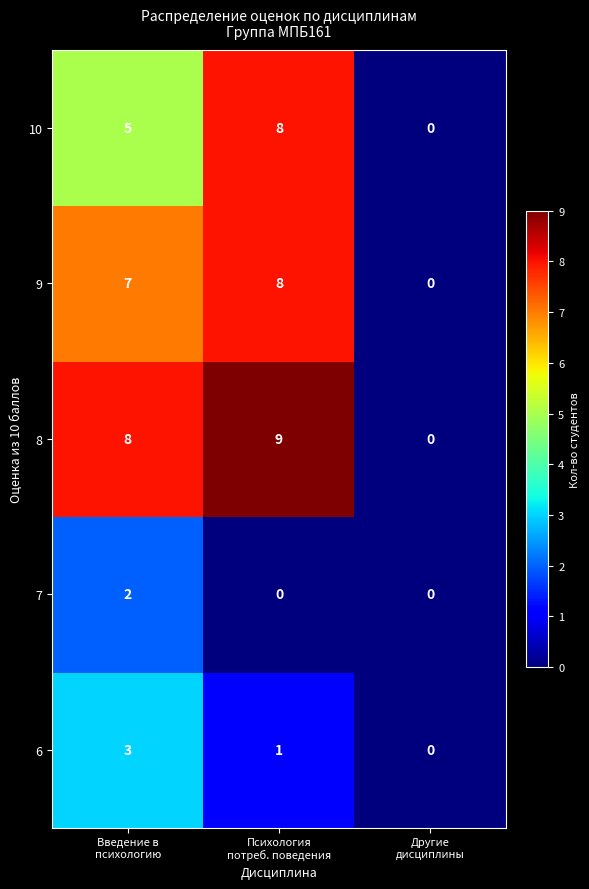

How many categories are shown in the chart?

3